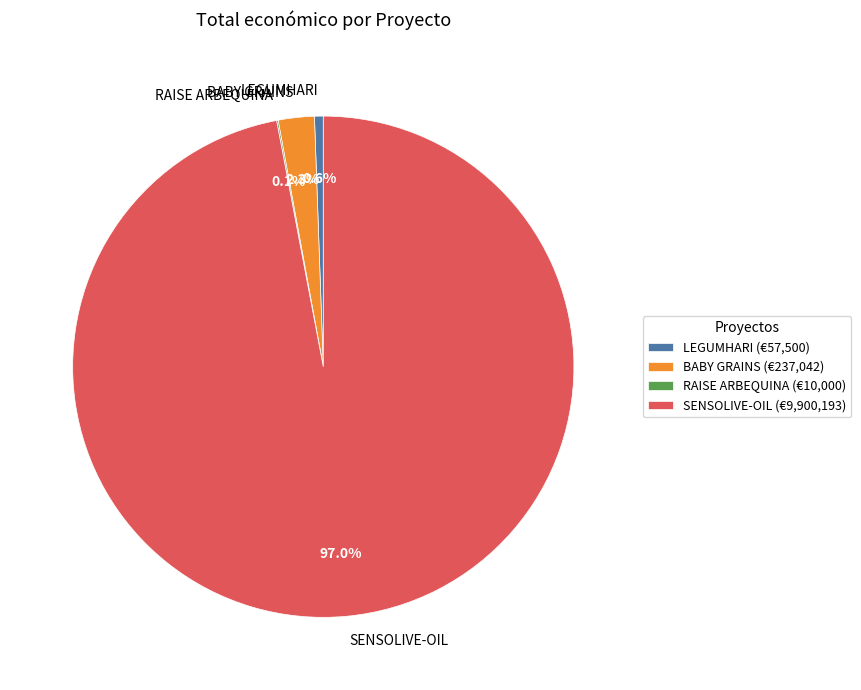

Do SENSOLIVE-OIL and LEGUMHARI together represent more than half of the pie?

Yes